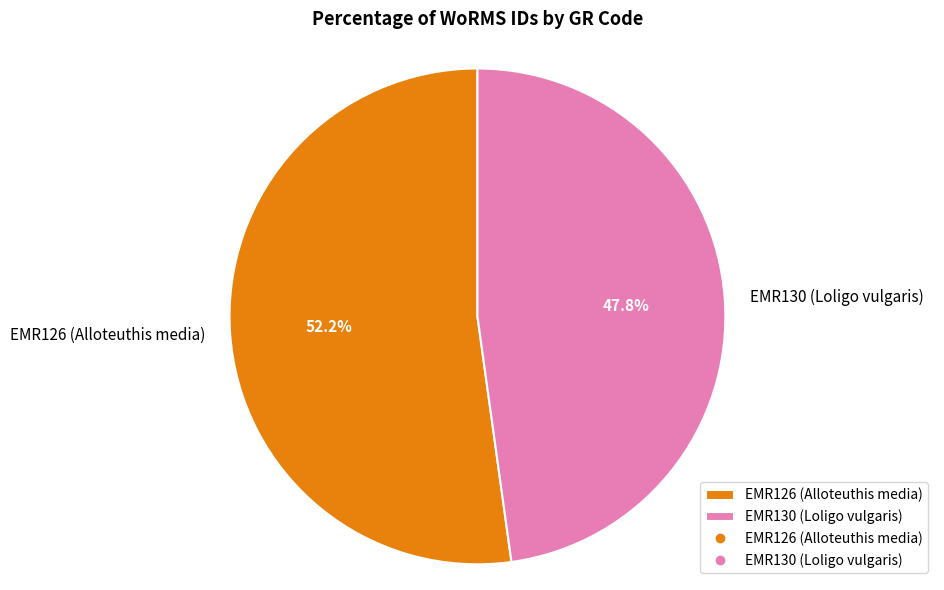

Rank the categories by value from lowest to highest.

EMR130 (Loligo vulgaris), EMR126 (Alloteuthis media)